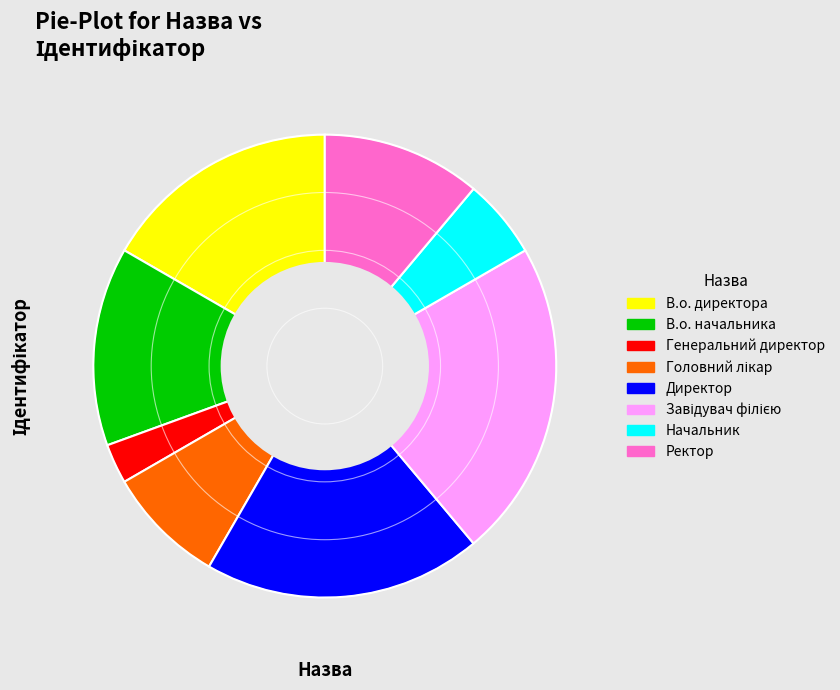

True or false: Директор accounts for 19% of the total.

True